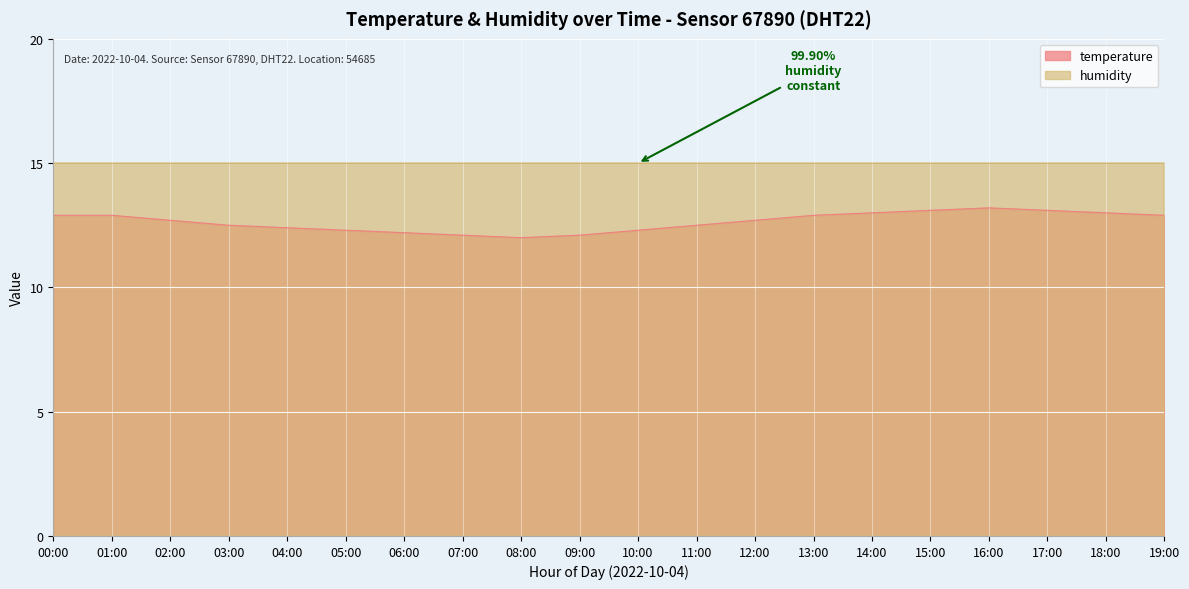

What is the difference between the second highest and minimum values?

1.1